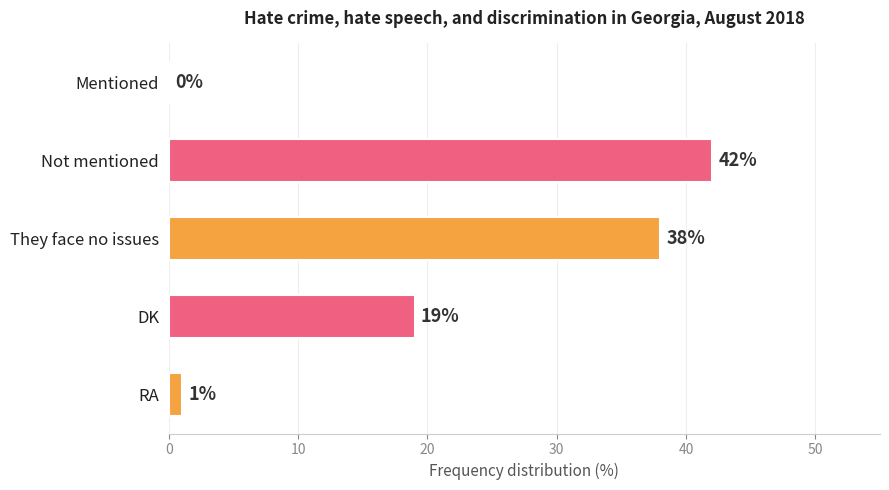

Where is the data nearest to the value 21?

DK